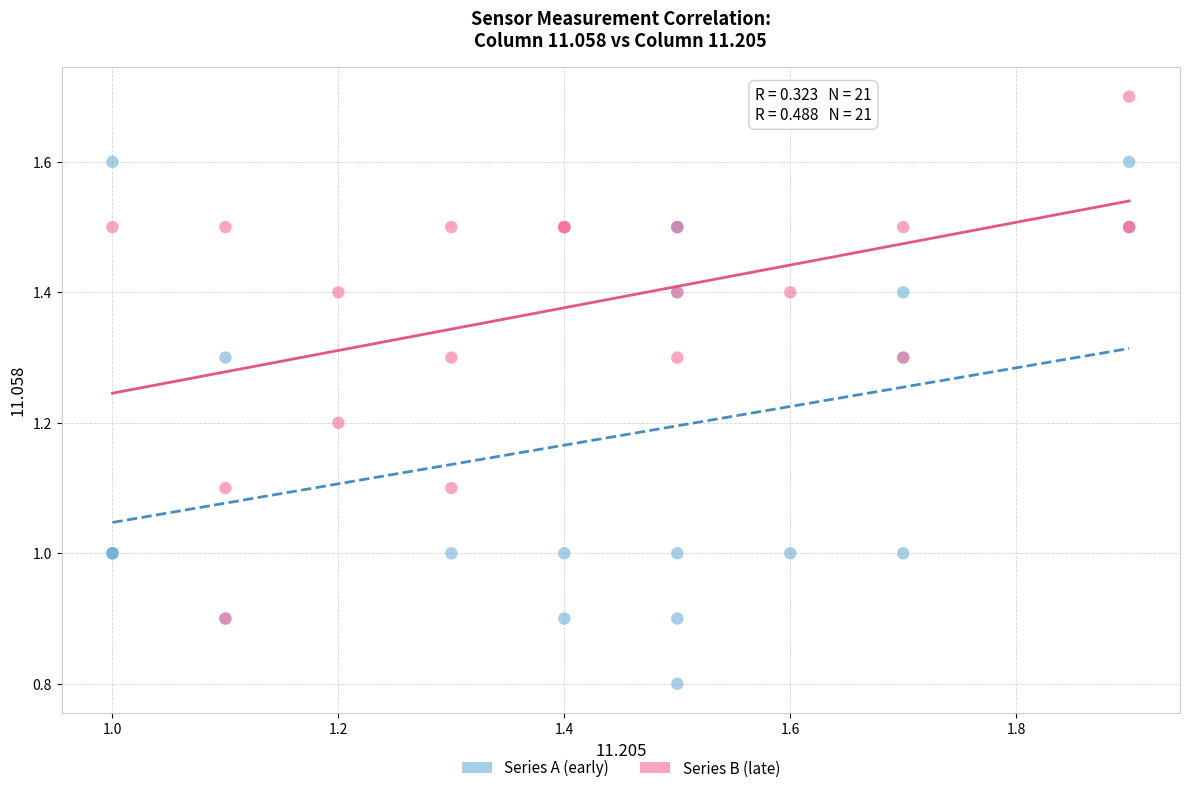

Which series reaches the maximum Y coordinate?

Series B (late)